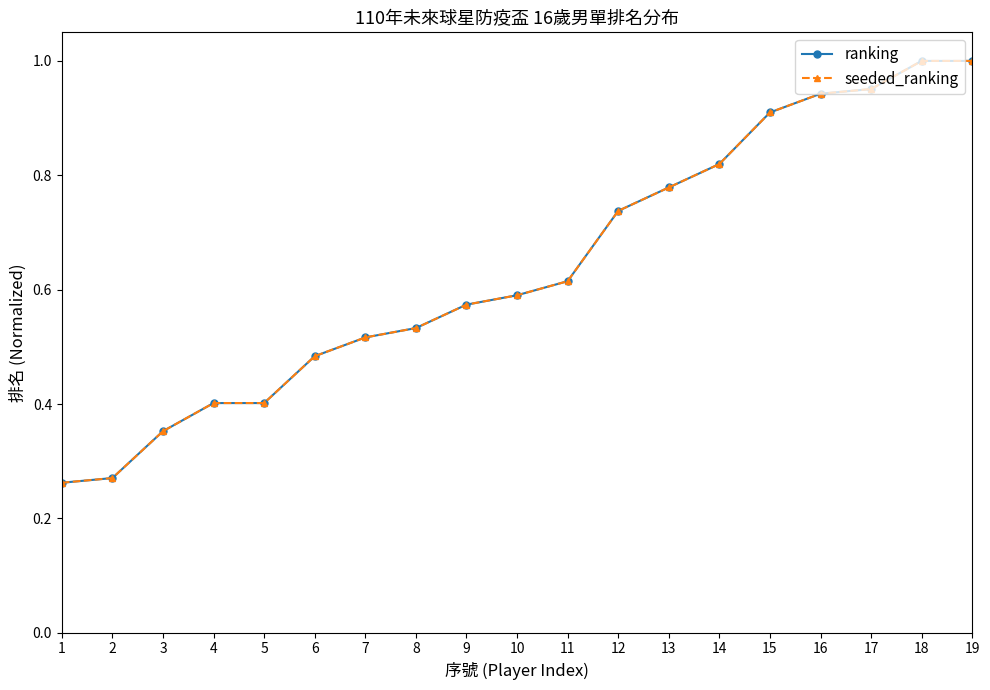

Reading left to right, list all the values displayed in this chart.

ranking: 1=0.3	2=0.3	3=0.4	4=0.4	5=0.4	6=0.5	7=0.5	8=0.5	9=0.6	10=0.6	11=0.6	12=0.7	13=0.8	14=0.8	15=0.9	16=0.9	17=1.0	18=1.0	19=1.0
seeded_ranking: 1=0.3	2=0.3	3=0.4	4=0.4	5=0.4	6=0.5	7=0.5	8=0.5	9=0.6	10=0.6	11=0.6	12=0.7	13=0.8	14=0.8	15=0.9	16=0.9	17=1.0	18=1.0	19=1.0